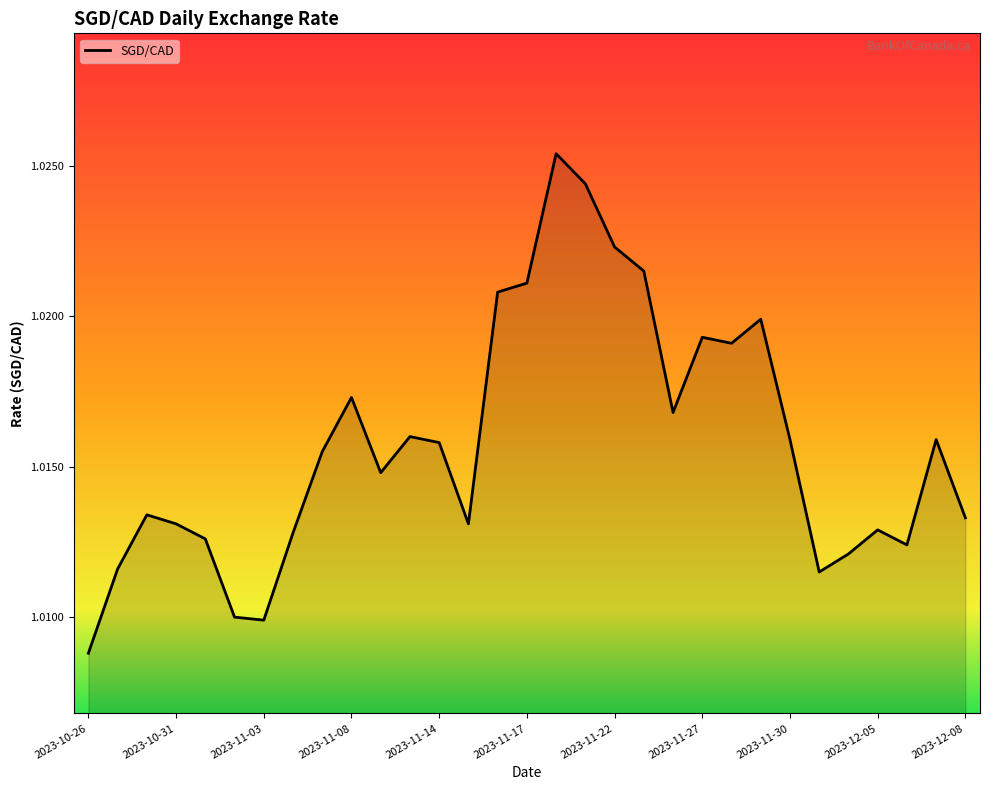

Where is the data nearest to the value 1?

2023-10-26